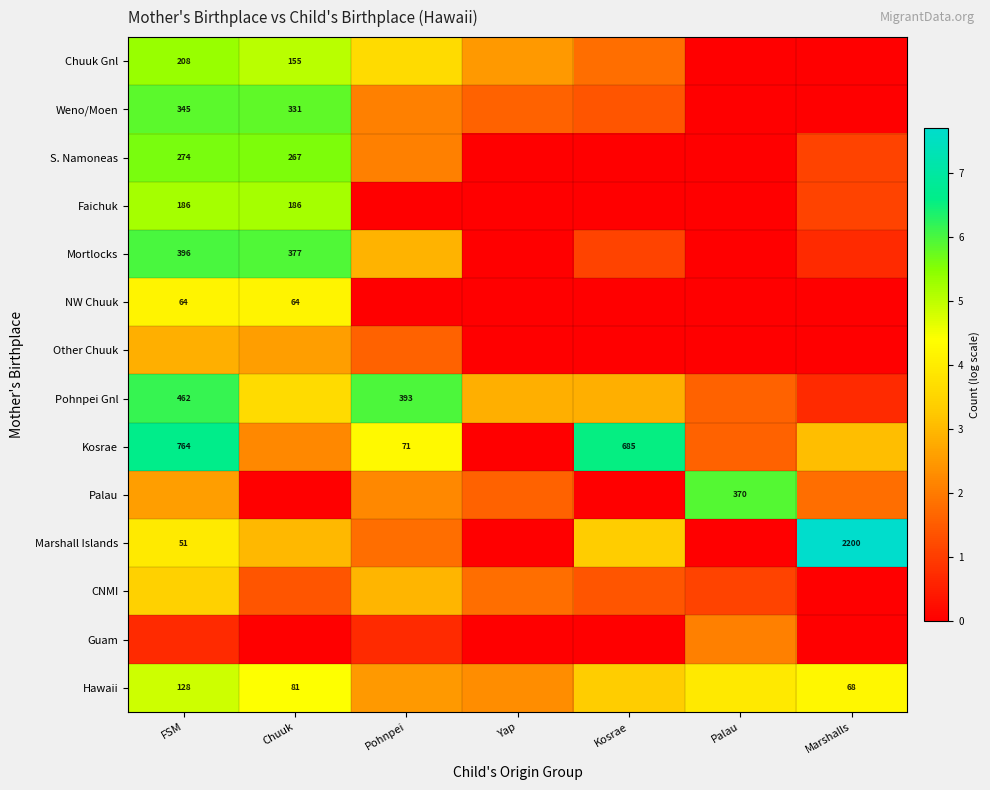

Count the number of categories in the chart.

7